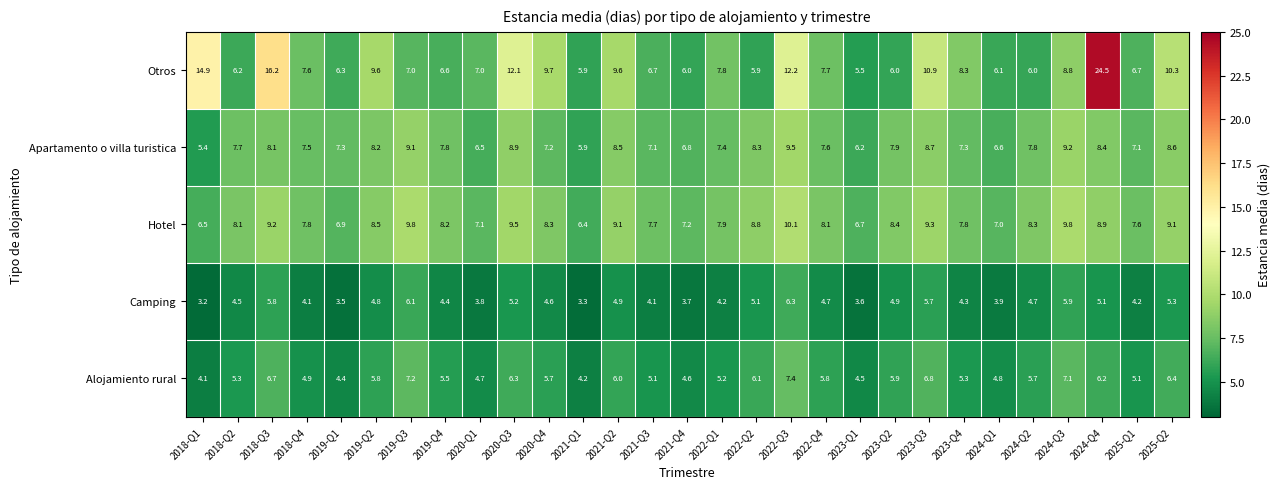

What is the minimum value for Otros?

5.5